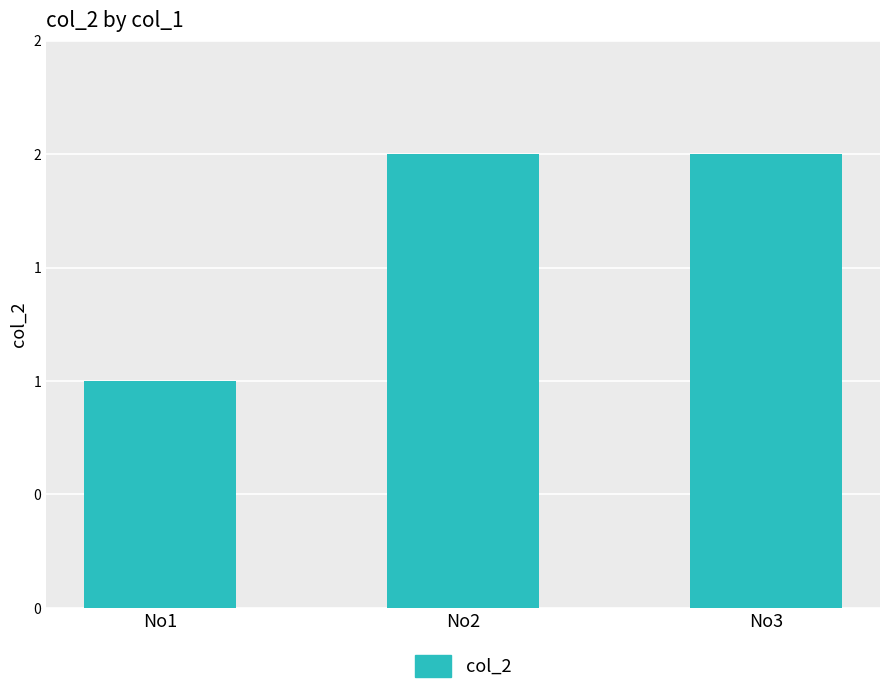

Approximately how many times larger is the value at No1 compared to No2?

0.5